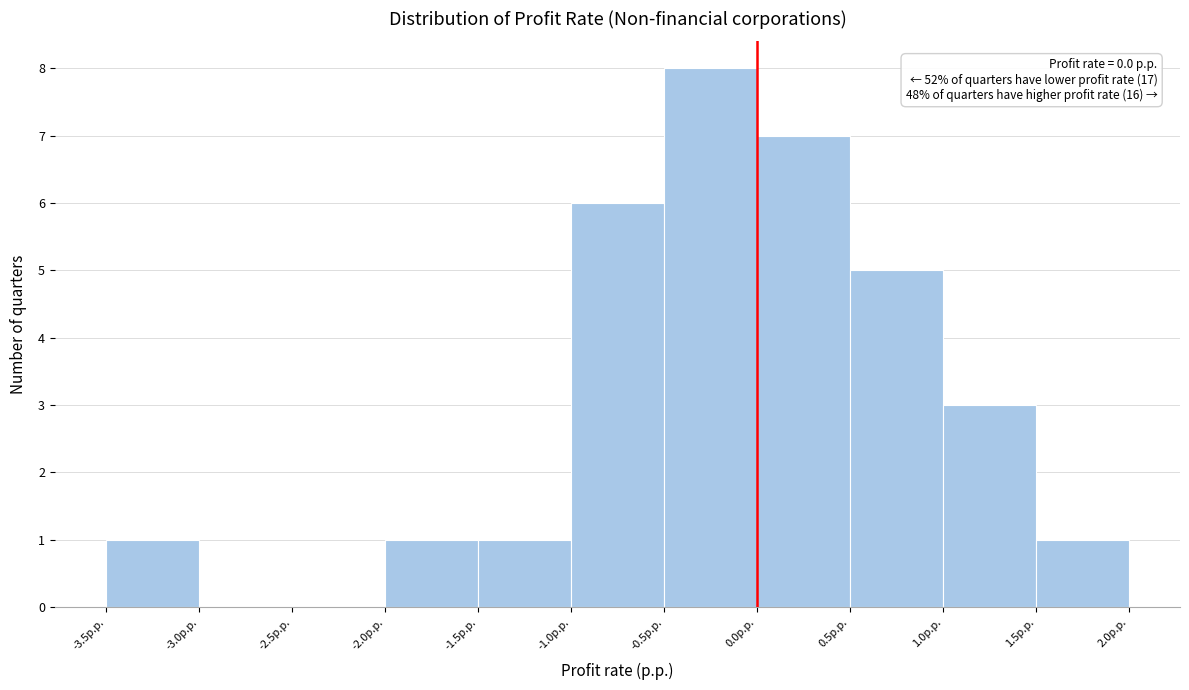

Over which range of the x-axis is the bar tallest?

-0.5 to 0.0